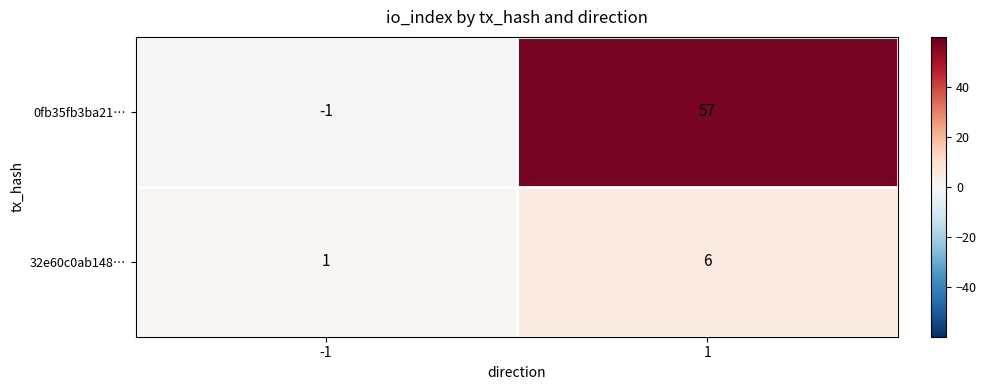

What is the average value of the 32e60c0ab148… series?

4